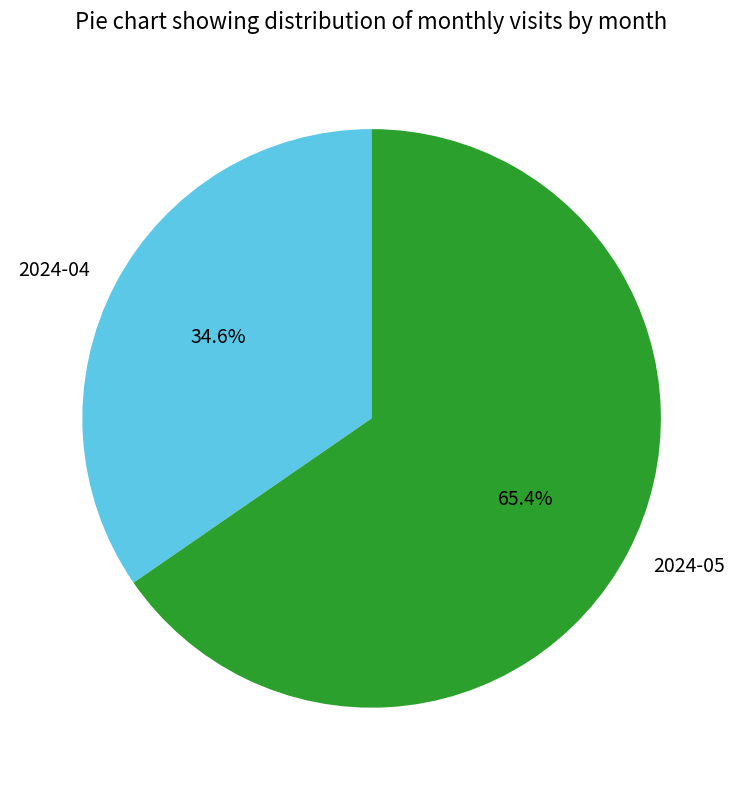

Which category has the smallest portion of the pie?

2024-04